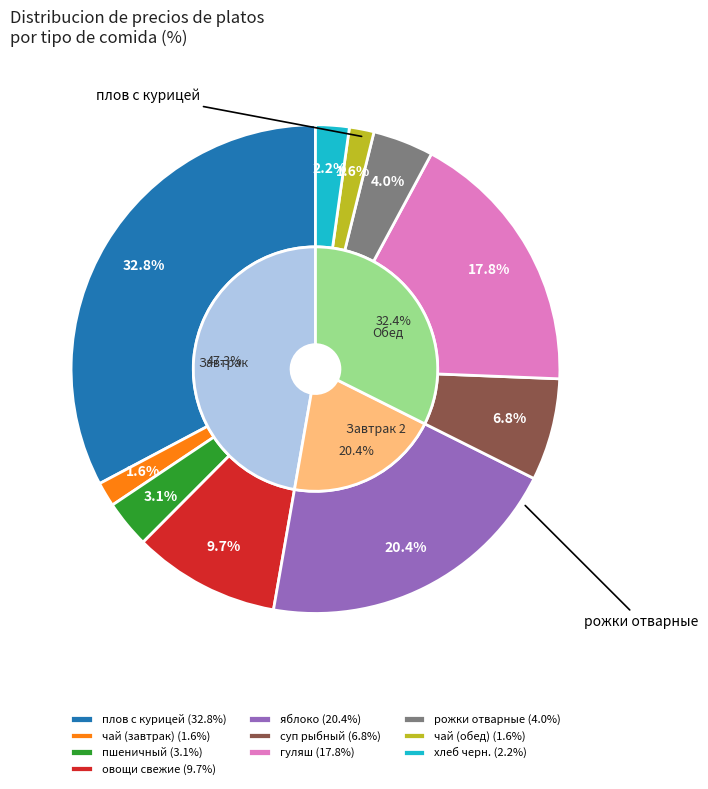

How many slices are in this pie chart?

10